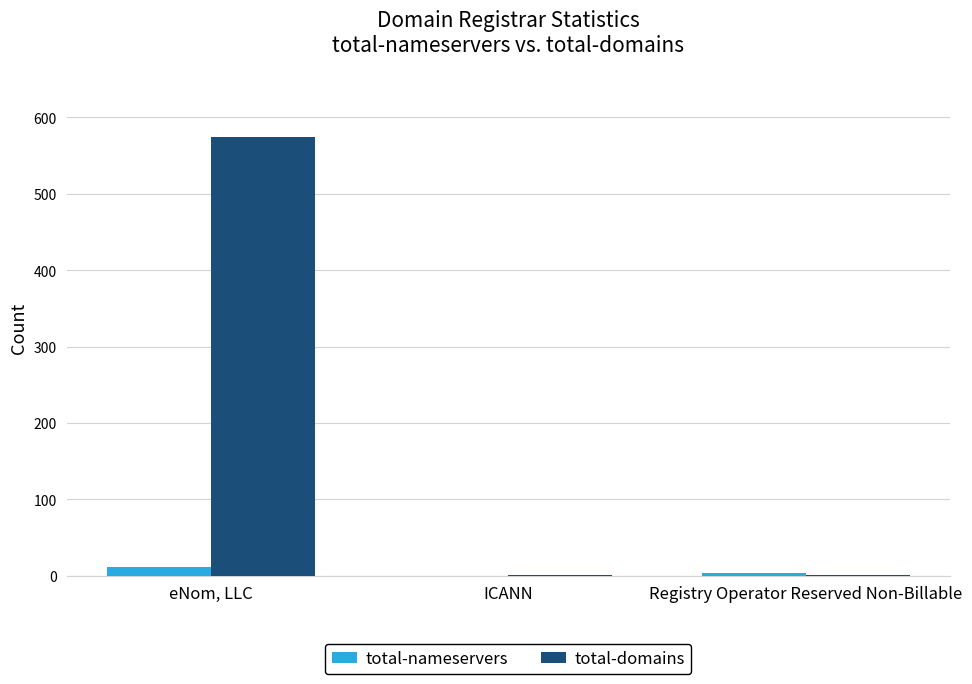

Which category has the highest value across all series?

eNom, LLC